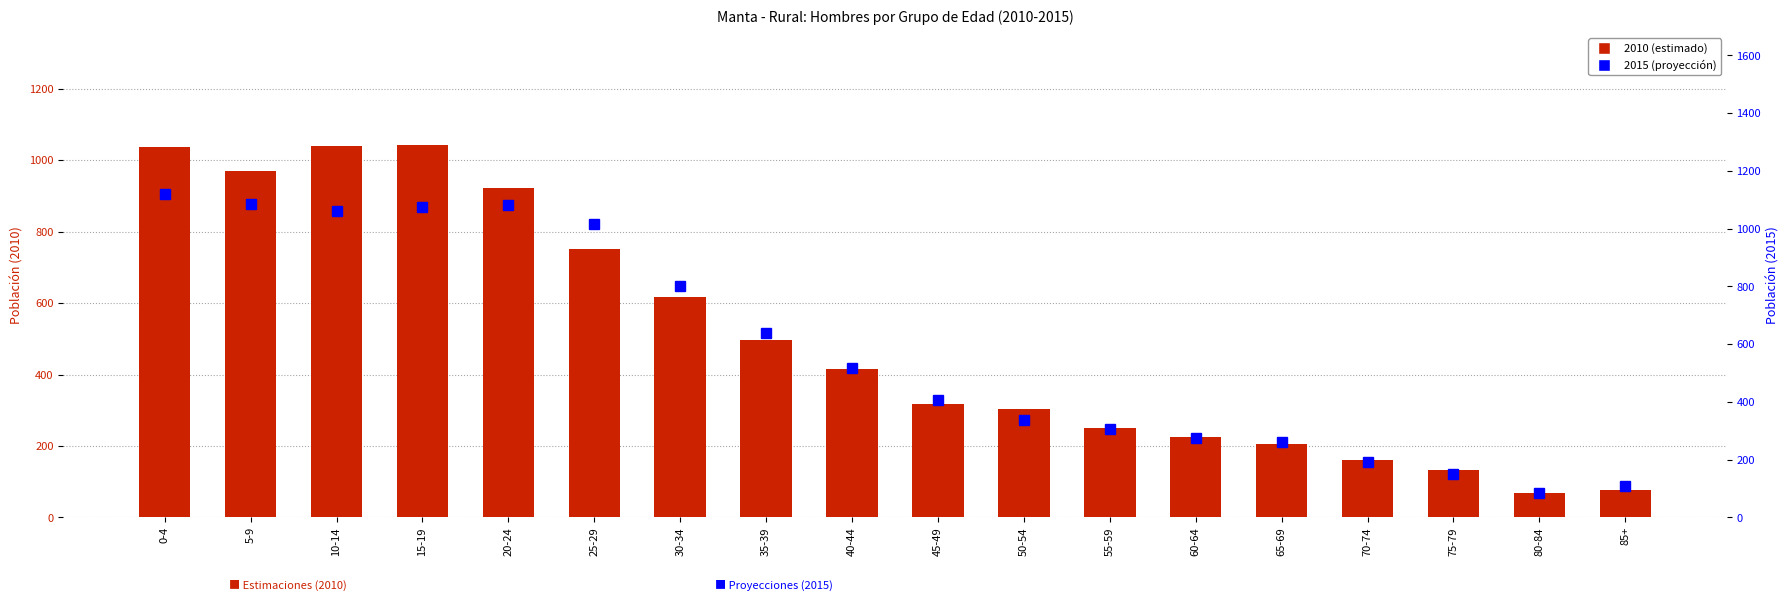

What is the difference between the maximum and minimum values in the 2010 series?

976